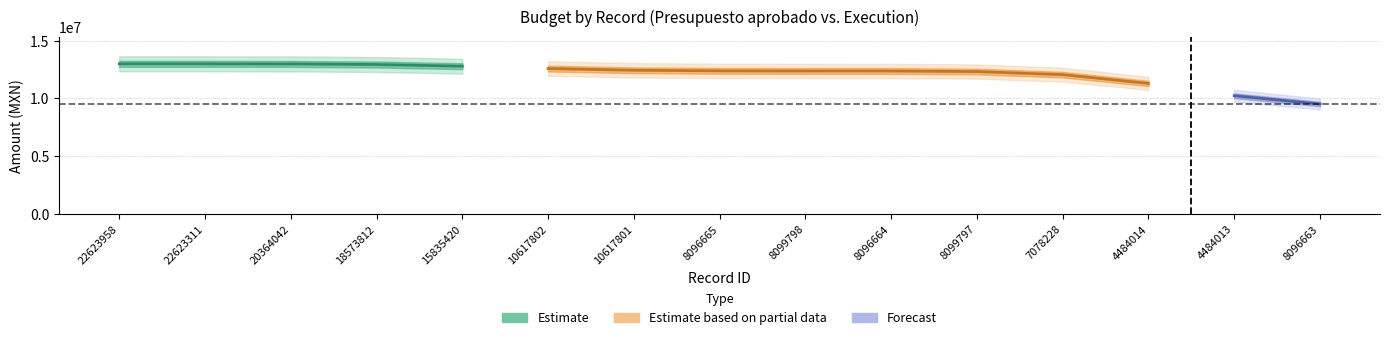

How many data points does each series have?

15